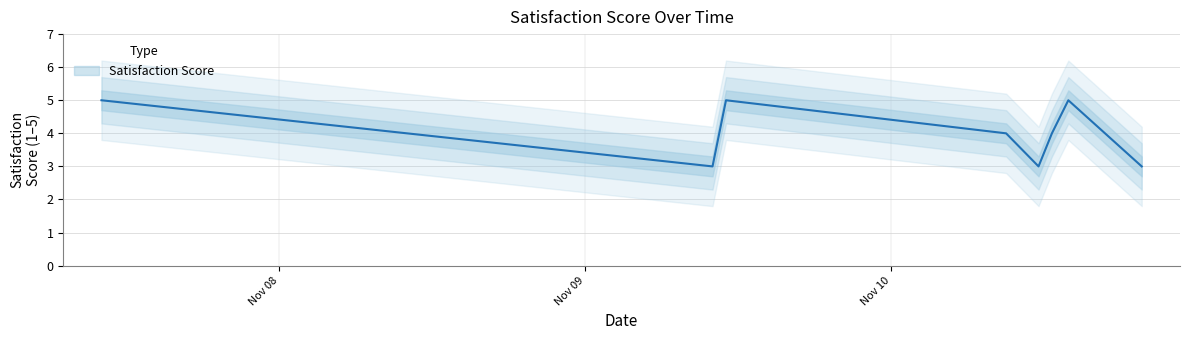

Where is the data nearest to the value 4?

2020-11-10